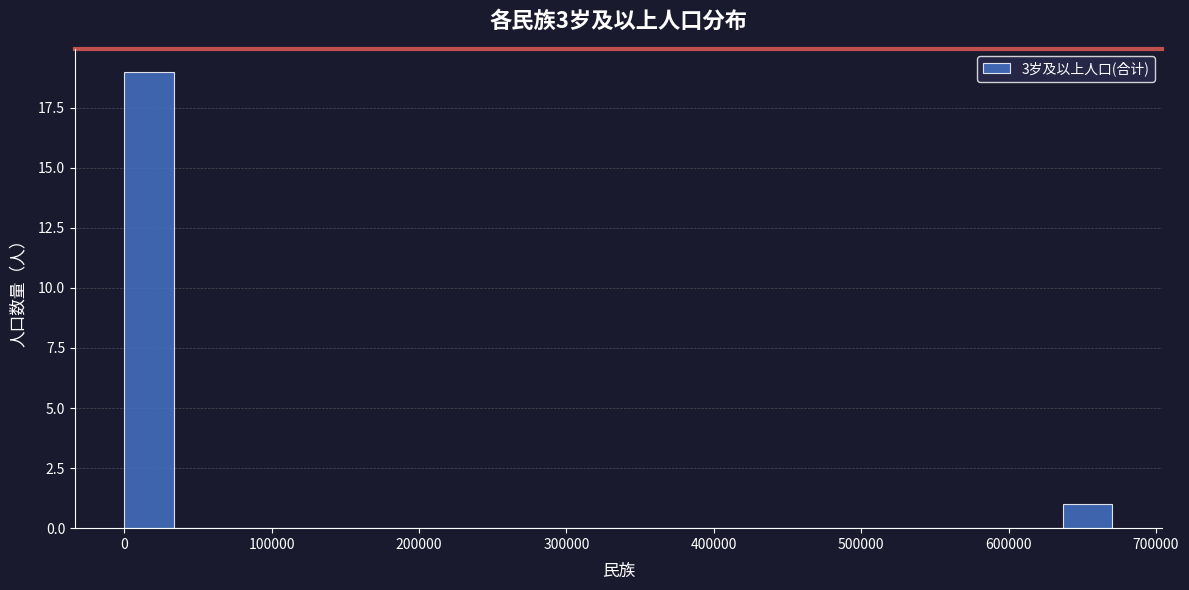

Around what value on the x-axis is the tallest bar? Give the approximate position of its centre, as read against the axis.

20000